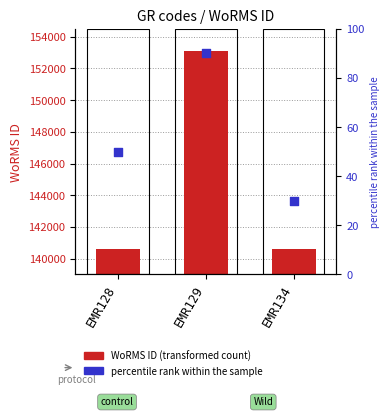

Which series has the widest spread of Y values?

WoRMS ID